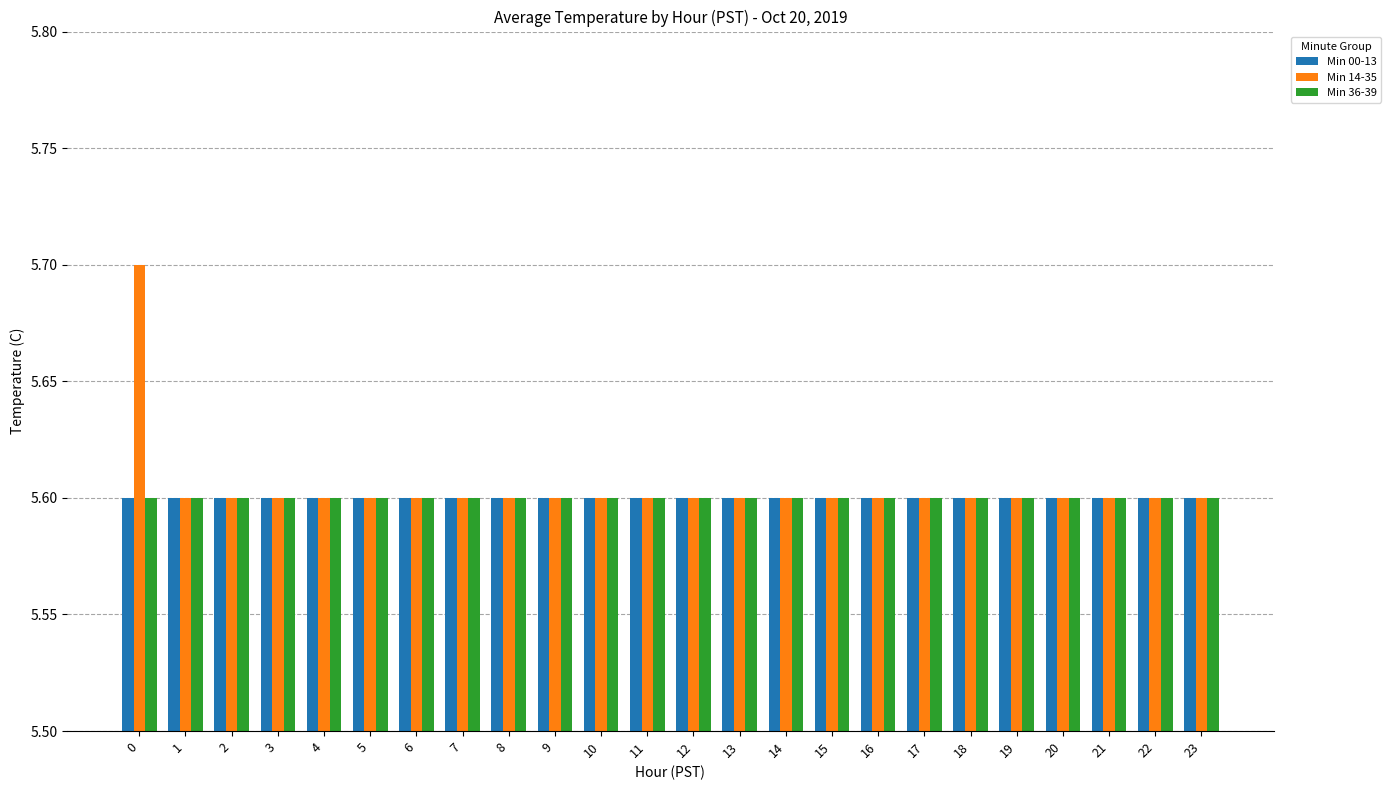

What is the sum of all Min 14-35 values?

134.5